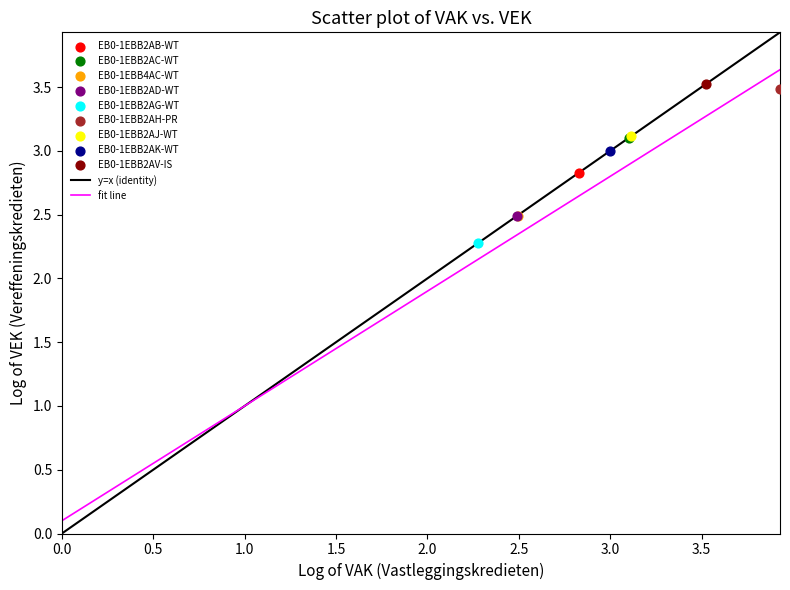

Which series reaches the minimum Y coordinate?

EB0-1EBB2AG-WT